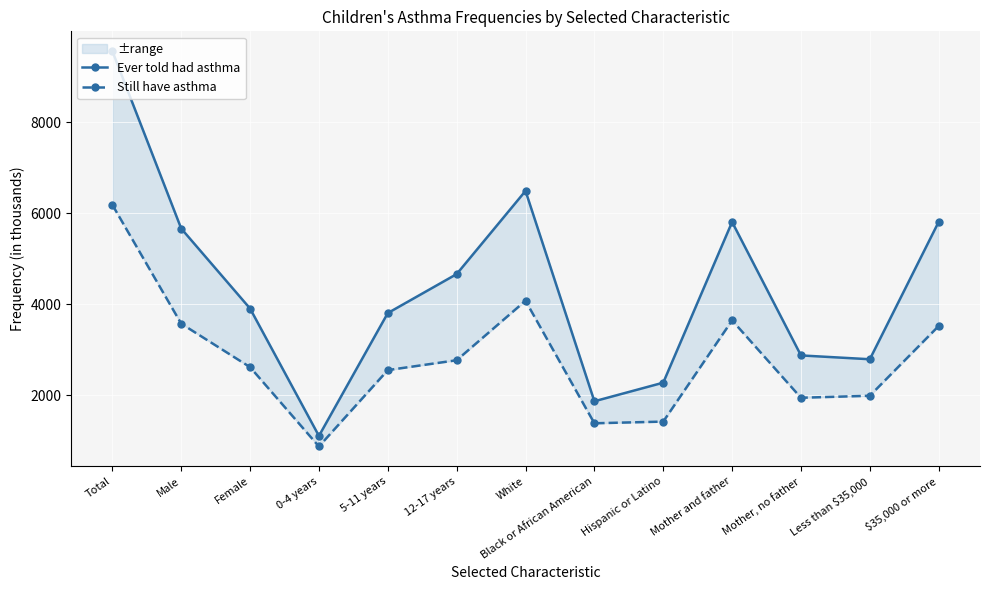

At Black or African American, list the series in order from largest to smallest.

Ever told had asthma, Still have asthma